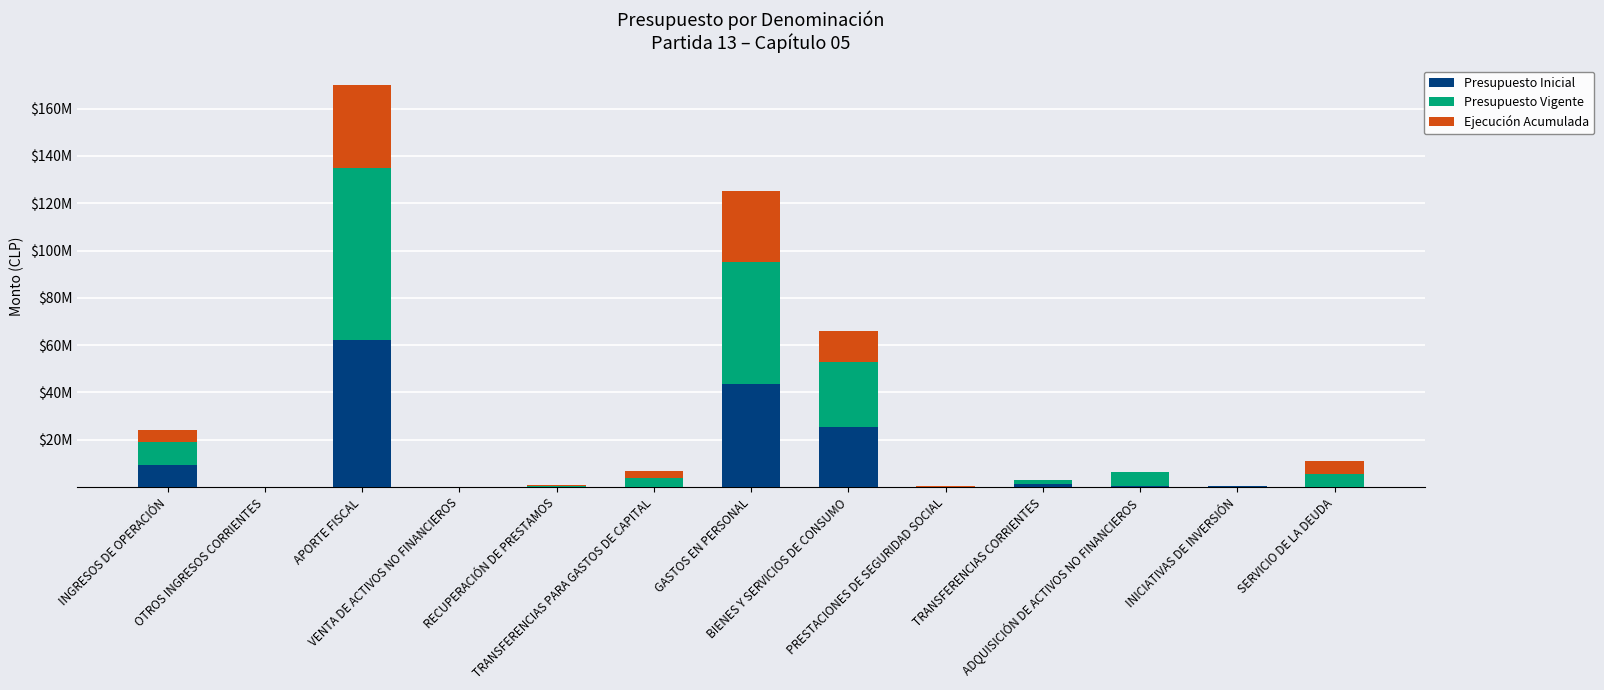

What is the label of the 12th bar from the right?

OTROS INGRESOS CORRIENTES